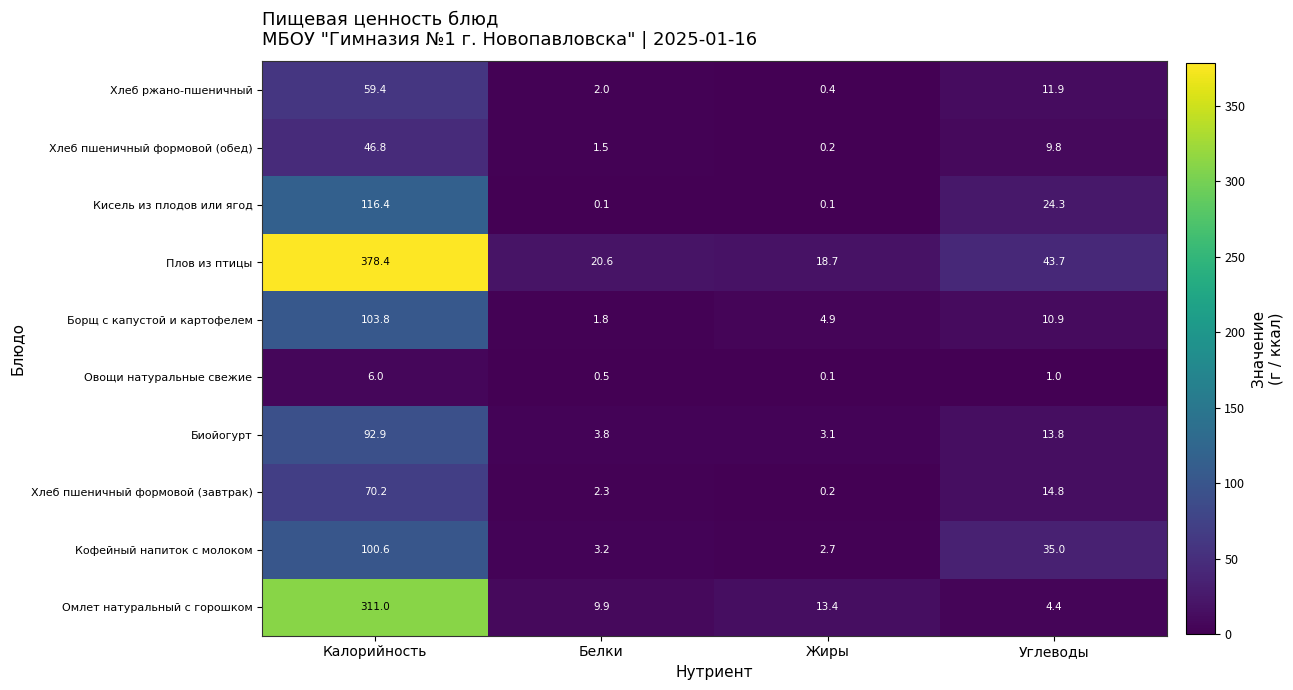

What is the smallest value displayed?

0.1